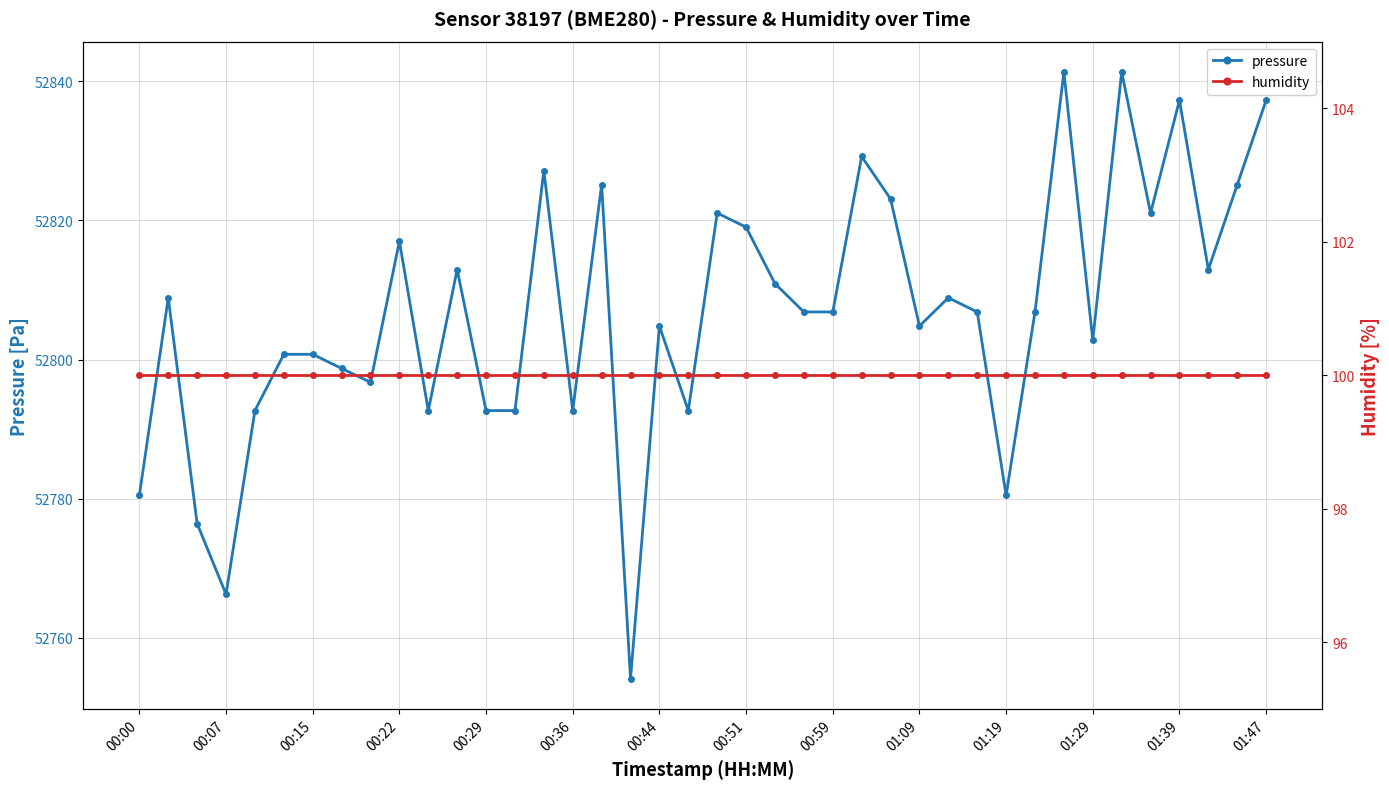

Reading left to right, transcribe all the data shown in this chart.

pressure: 52780.5	52808.9	52776.4	52766.2	52792.7	52800.8	52800.8	52798.7	52796.7	52817.0	52792.7	52812.9	52792.7	52792.7	52827.2	52792.7	52825.1	52754.1	52804.8	52792.7	52821.1	52819.0	52810.9	52806.8	52806.8	52829.2	52823.1	52804.8	52808.9	52806.8	52780.5	52806.8	52841.3	52802.8	52841.3	52821.1	52837.3	52812.9	52825.1	52837.3
humidity: 100.0	100.0	100.0	100.0	100.0	100.0	100.0	100.0	100.0	100.0	100.0	100.0	100.0	100.0	100.0	100.0	100.0	100.0	100.0	100.0	100.0	100.0	100.0	100.0	100.0	100.0	100.0	100.0	100.0	100.0	100.0	100.0	100.0	100.0	100.0	100.0	100.0	100.0	100.0	100.0